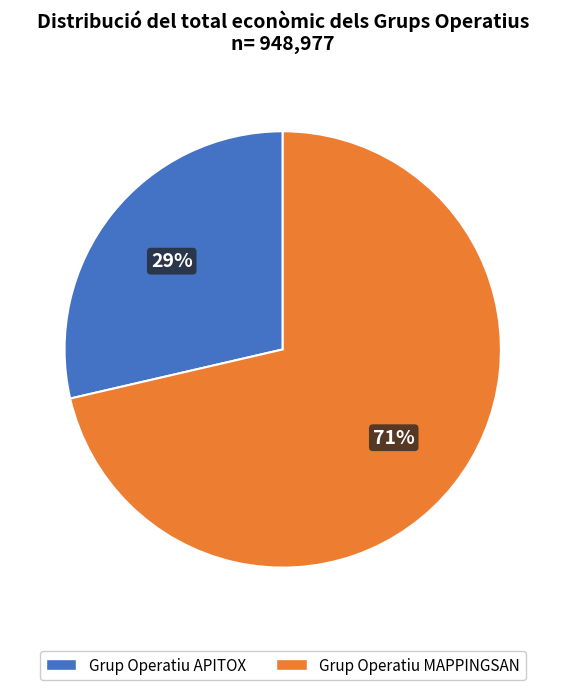

Rank the categories by value from lowest to highest.

Grup Operatiu APITOX, Grup Operatiu MAPPINGSAN